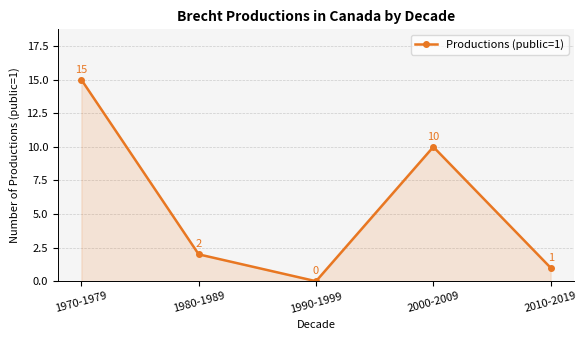

Rank the categories by value from highest to lowest.

1970-1979, 2000-2009, 1980-1989, 2010-2019, 1990-1999